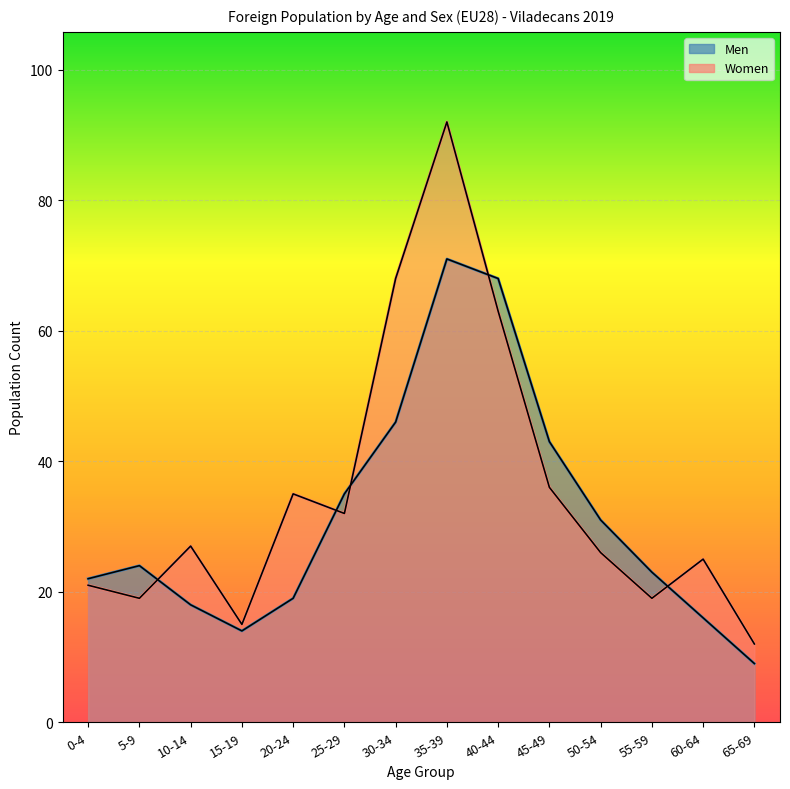

Which category has the lowest value across all series?

65-69